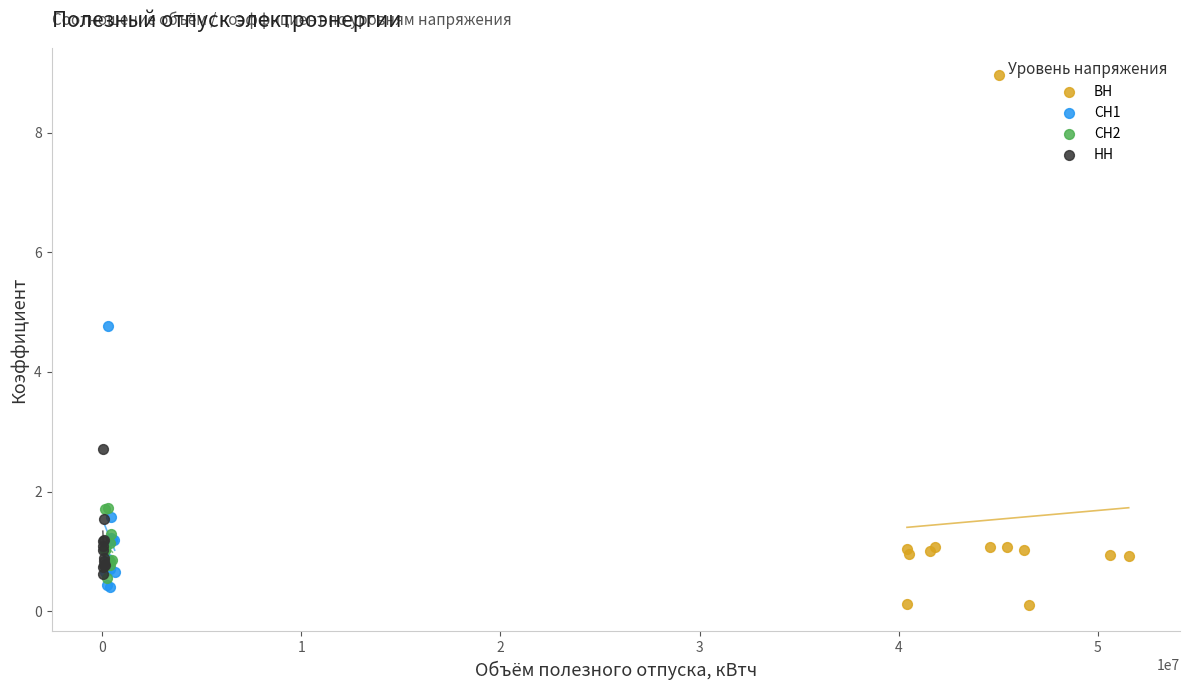

Which series reaches the minimum Y coordinate?

ВН